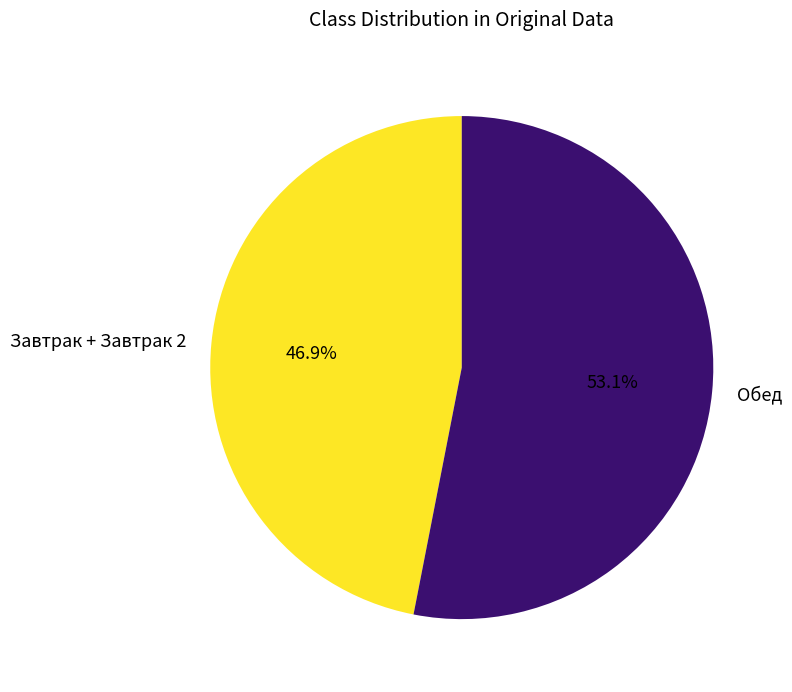

Count the number of slices in the pie.

2